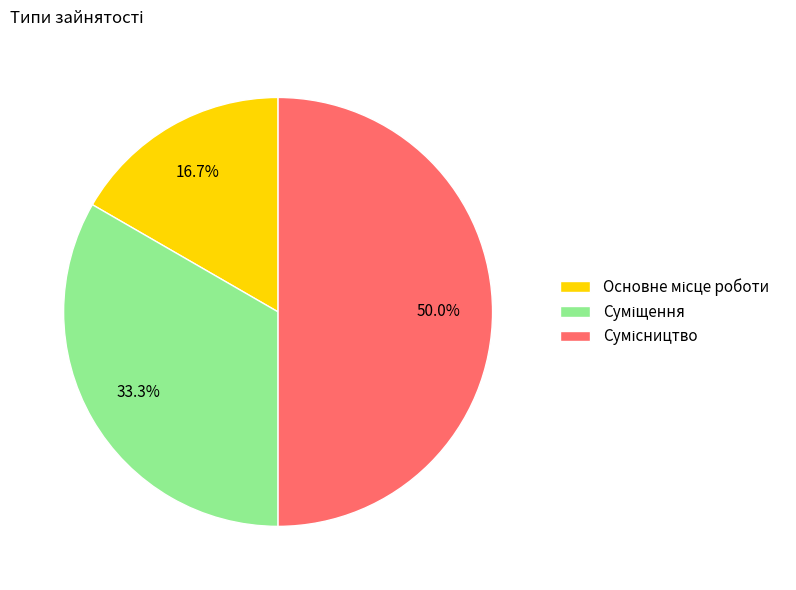

Rank the categories by value from lowest to highest.

Основне місце роботи, Суміщення, Сумісництво